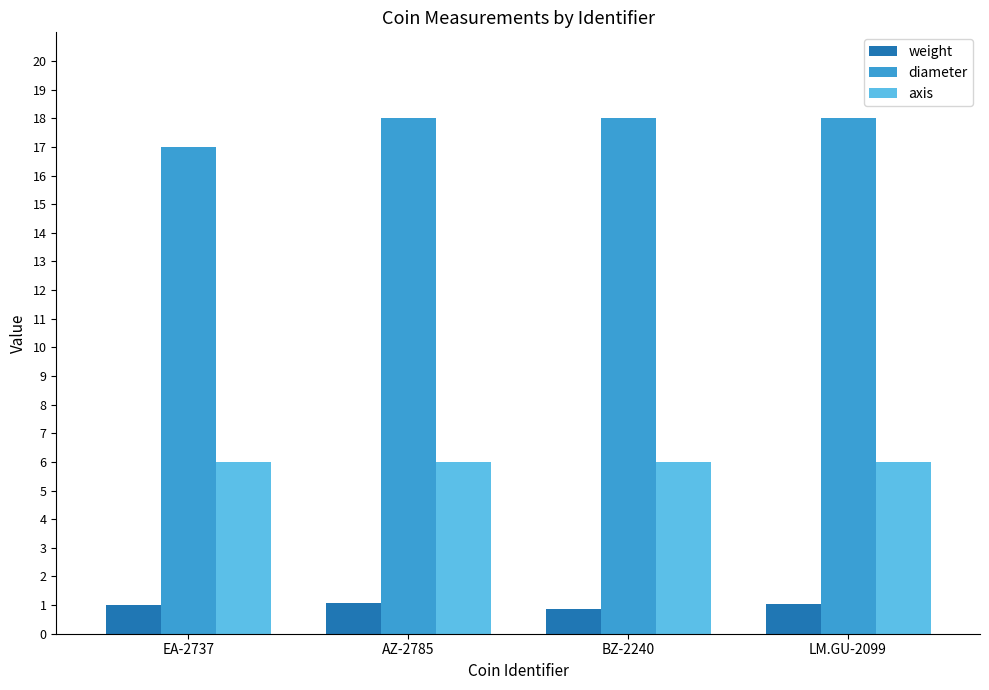

Is the value of diameter at BZ-2240 greater than the value of weight at AZ-2785?

Yes